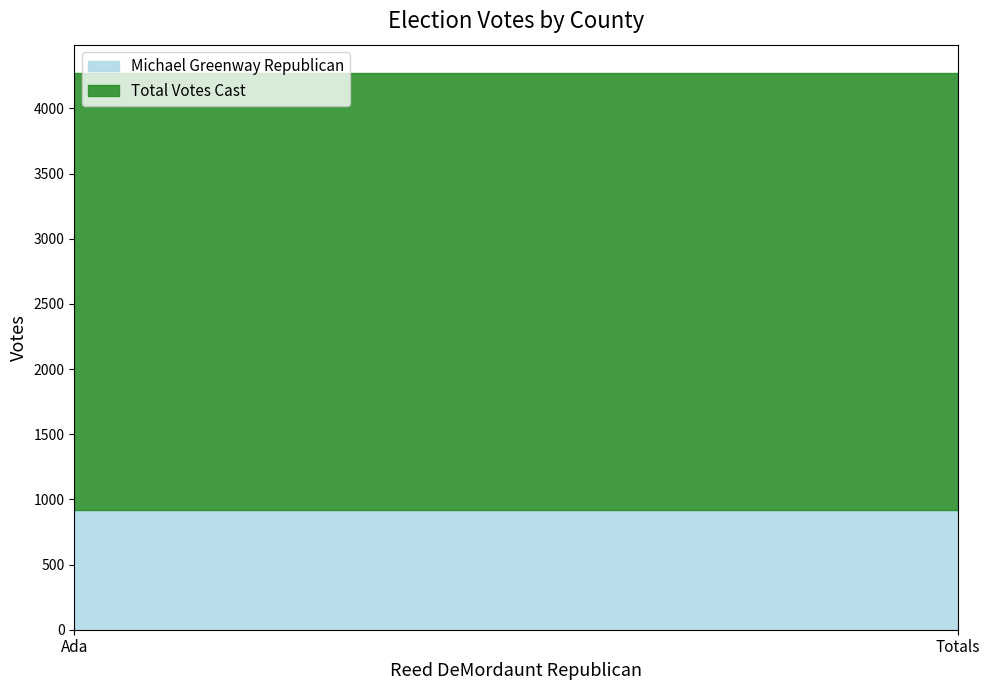

What position from the left is Ada?

1